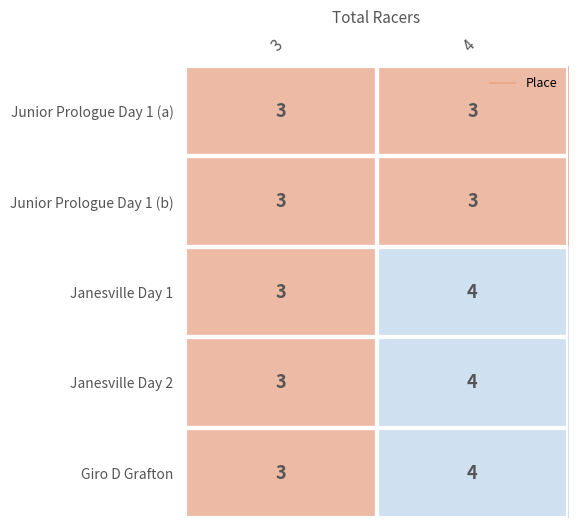

The value of Janesville Day 2 at 3 is 3. True or false?

True